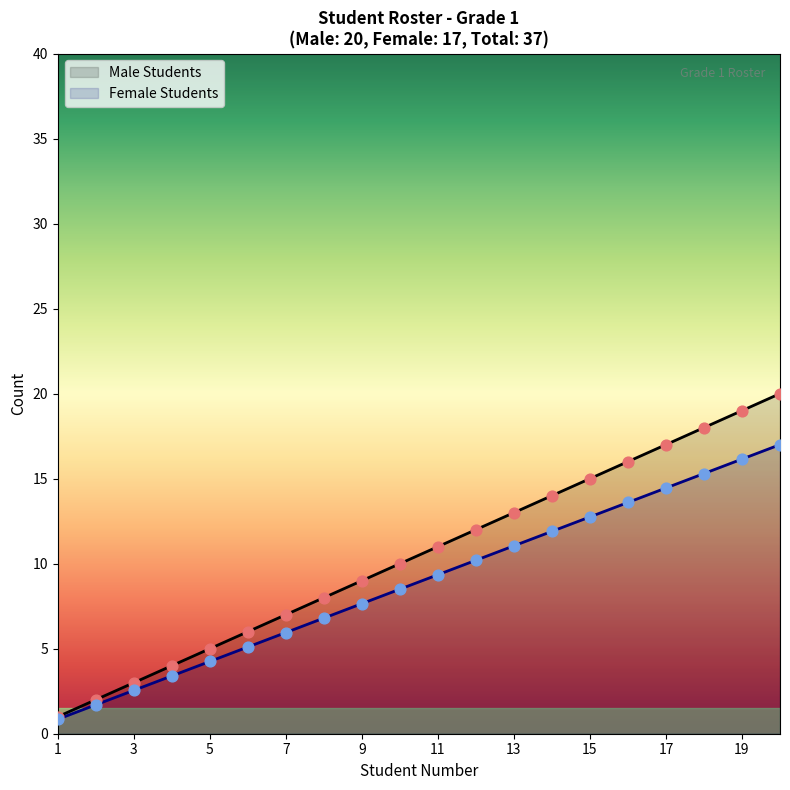

Is the value of Female Students at 17 greater than the value of Male Students at 3?

Yes